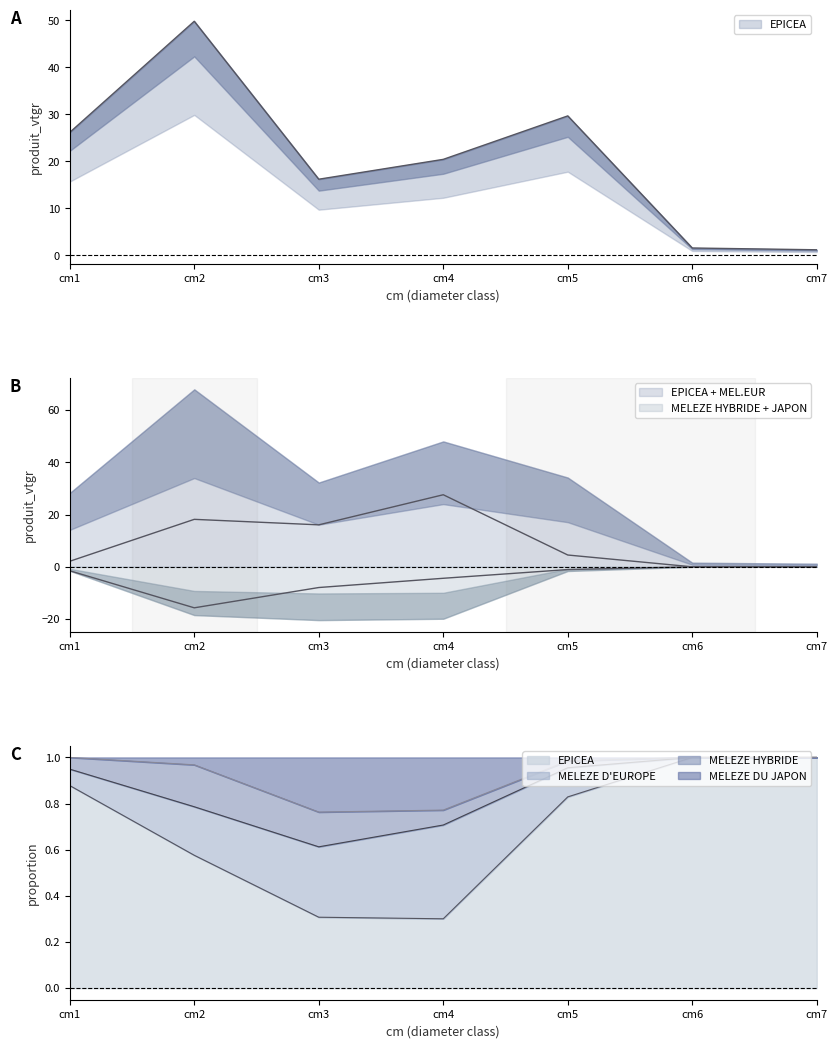

True or false: MELEZE HYBRIDE and MELEZE DU JAPON cross at least once.

False